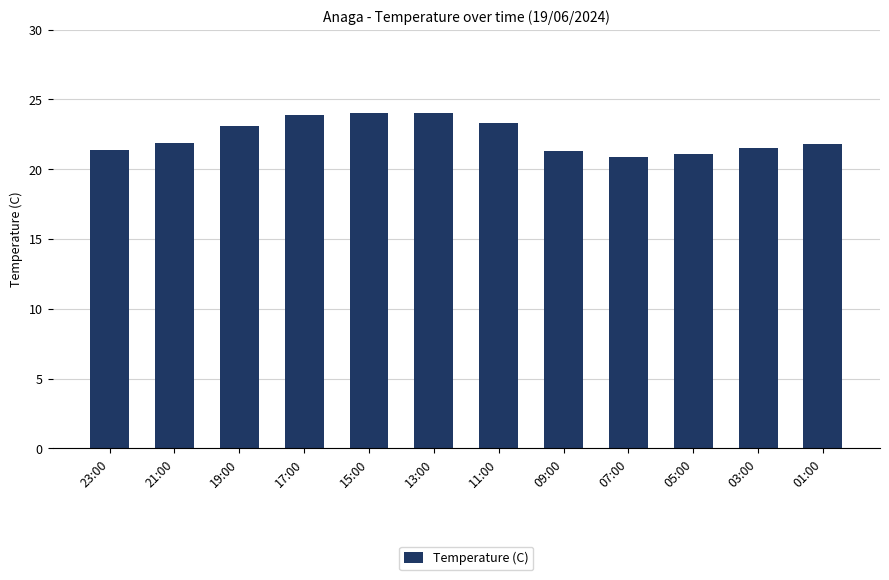

At which label does the data first exceed 21?

23:00